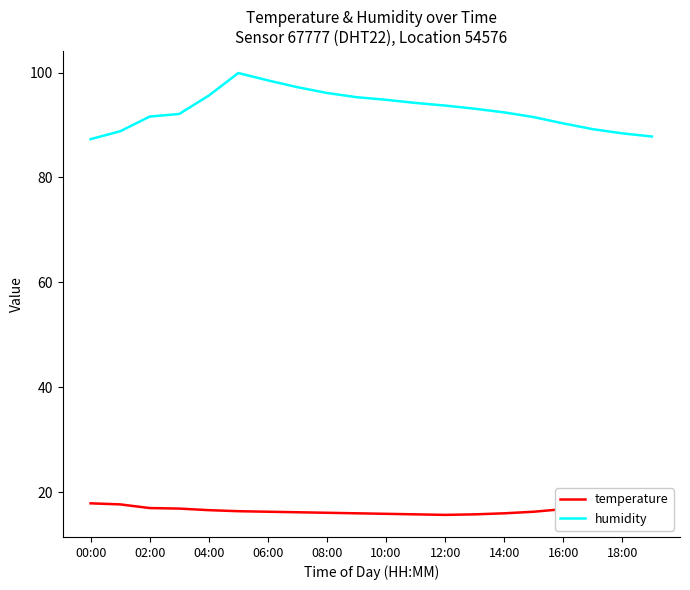

List the series in order of their peak value, lowest first.

temperature, humidity